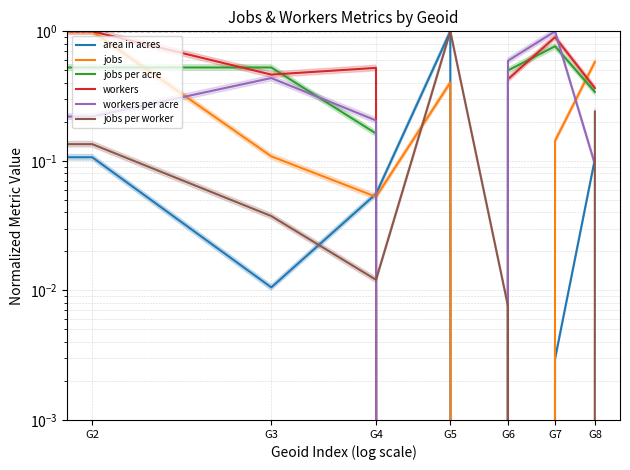

Where is the first local maximum for jobs per worker?

G5